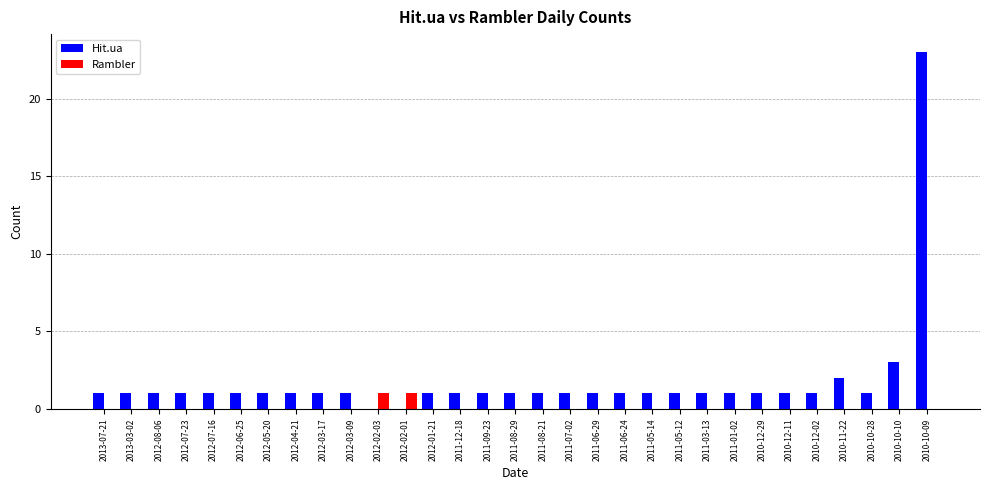

Which series has the largest total across all categories?

Hit.ua